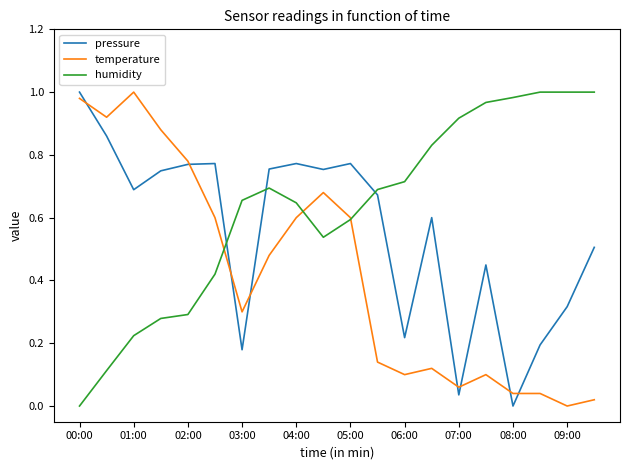

List the series in order of their overall mean, highest first.

humidity, pressure, temperature